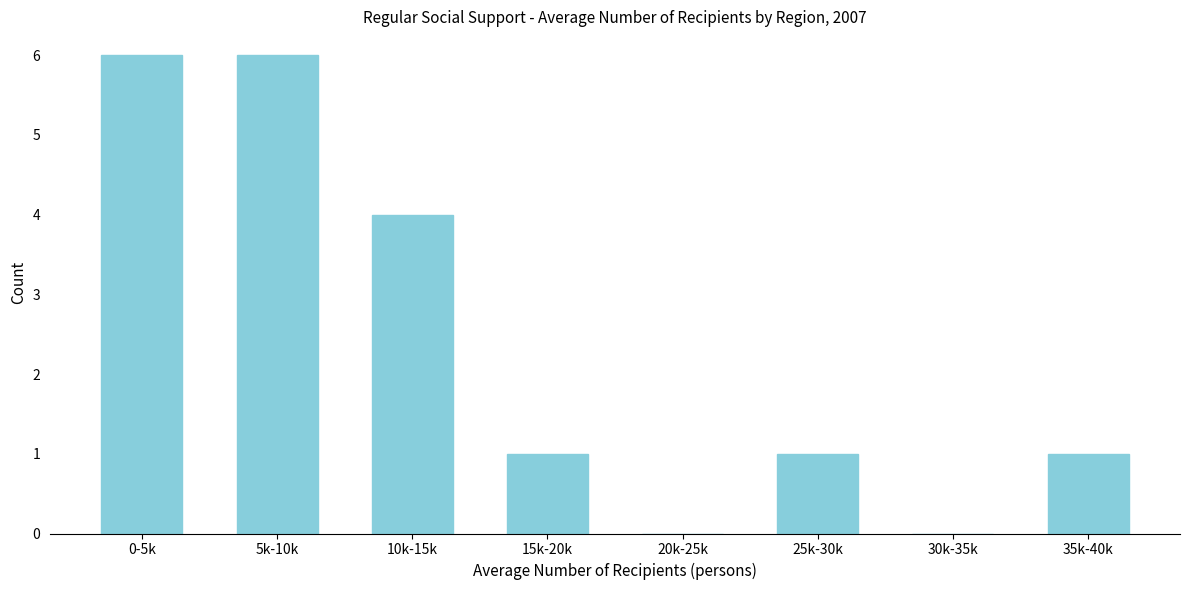

Reading left to right, extract all data points from this chart.

0-5k=6	5k-10k=6	10k-15k=4	15k-20k=1	20k-25k=0	25k-30k=1	30k-35k=0	35k-40k=1